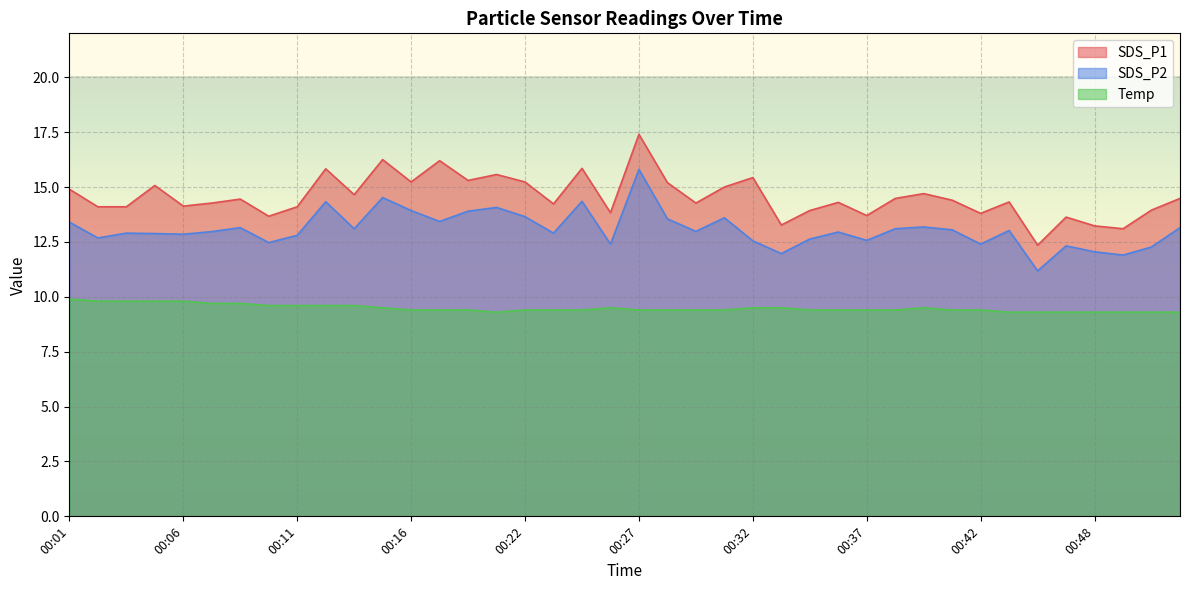

Does the chart display data point markers on the line(s)?

No